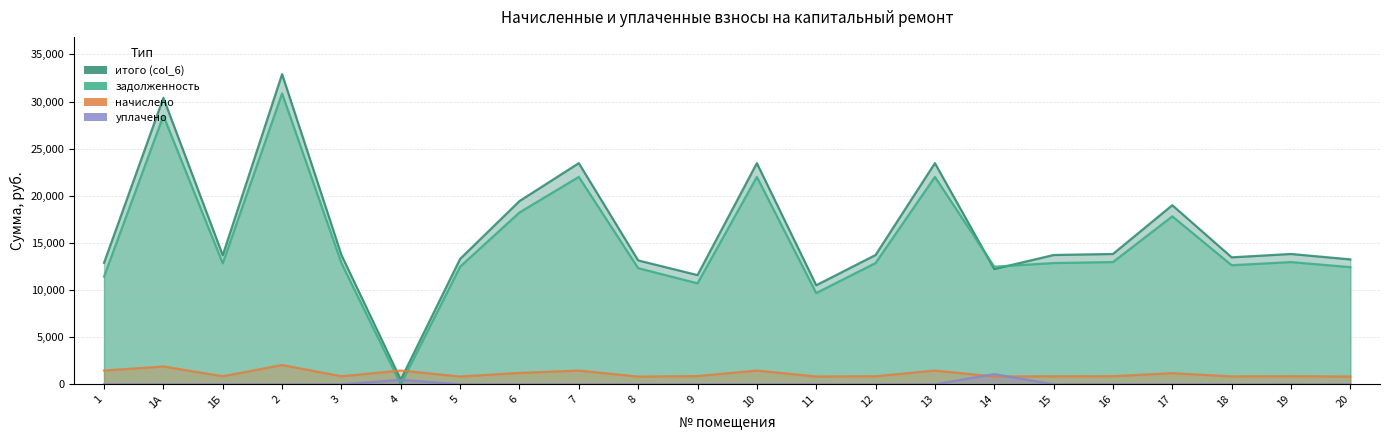

What is the value of the итого (col_6) point at the 1st from the left?

12887.4